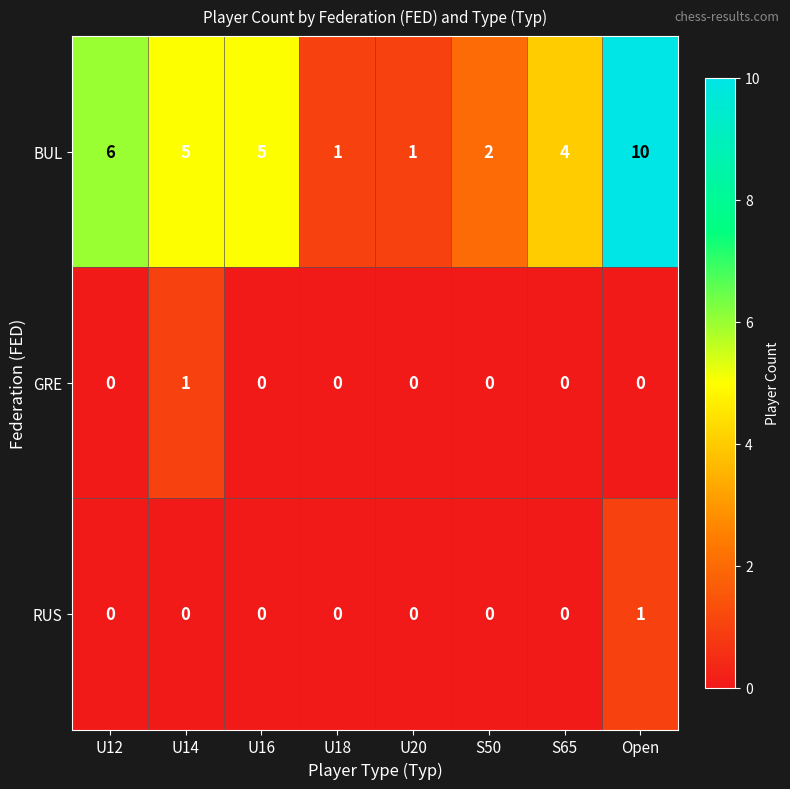

Between U12 and U18, which series saw the biggest shift?

BUL